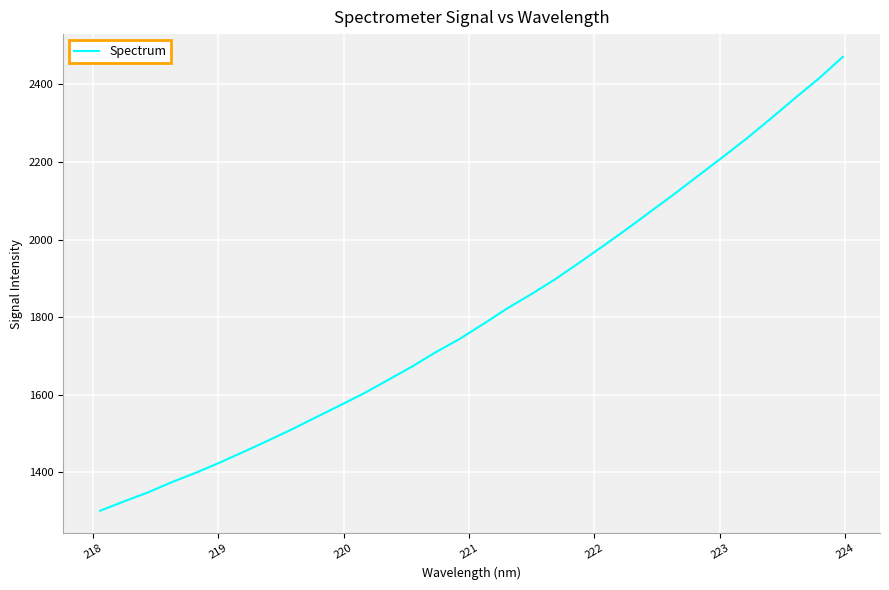

What is the maximum value shown in the chart?

2470.7